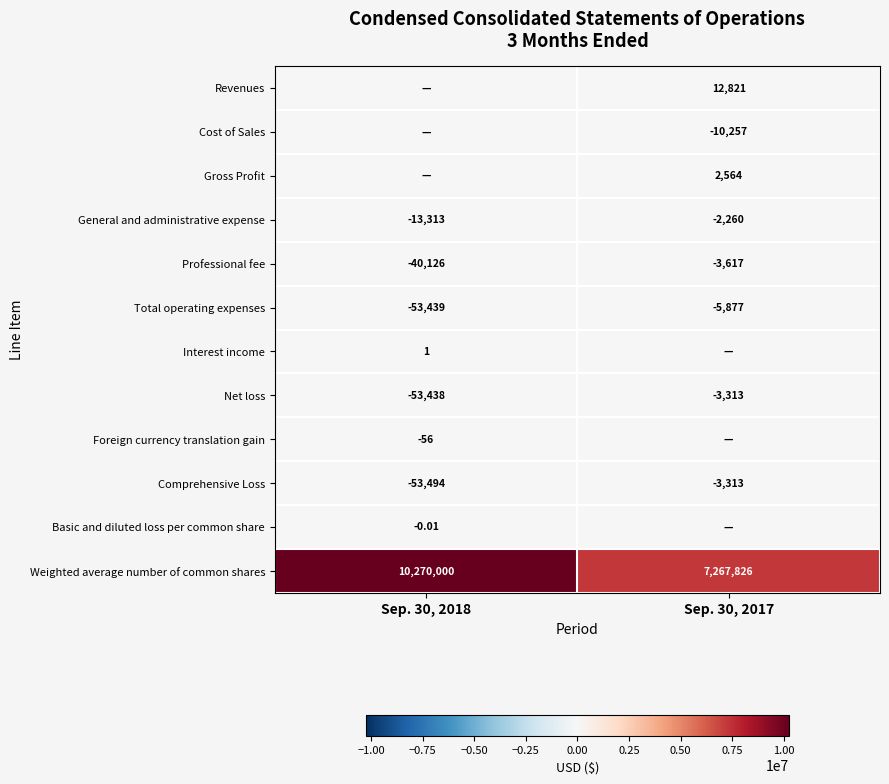

Where is Cost of Sales nearest to the value -5128?

Sep. 30, 2018